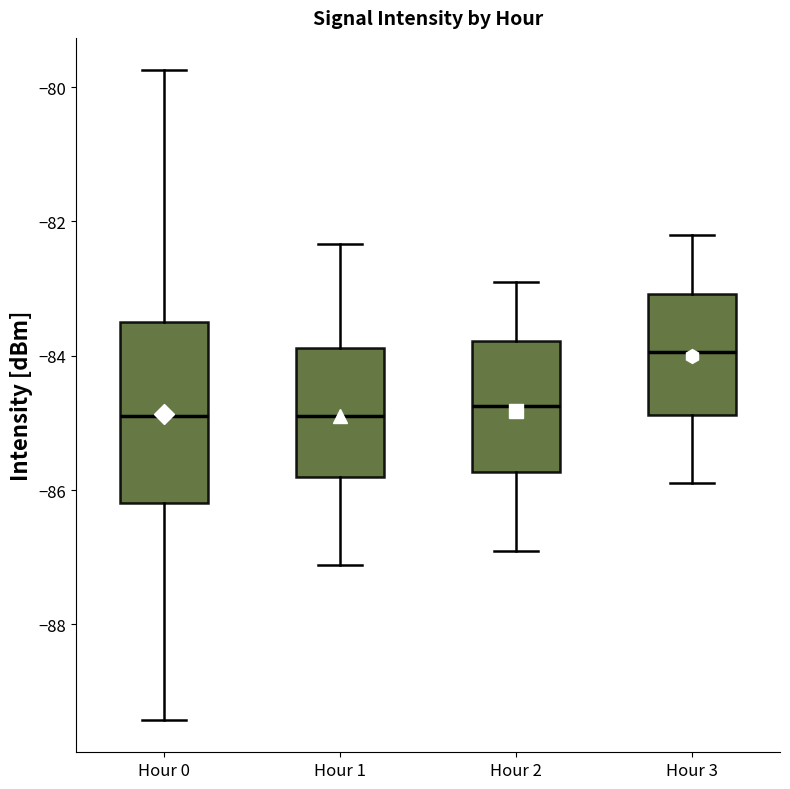

Reading left to right, read every box against the y-axis: the position of its median line, the range the box covers, and the ends of its whiskers. The values are not printed on the chart, so give them approximately, as read against the axis.

Hour 0: median -84.8, box -86.2 to -83.4, whiskers -89.4 to -79.8
Hour 1: median -84.8, box -85.8 to -83.8, whiskers -87.2 to -82.4
Hour 2: median -84.8, box -85.8 to -83.8, whiskers -86.8 to -82.8
Hour 3: median -84.0, box -84.8 to -83.0, whiskers -85.8 to -82.2